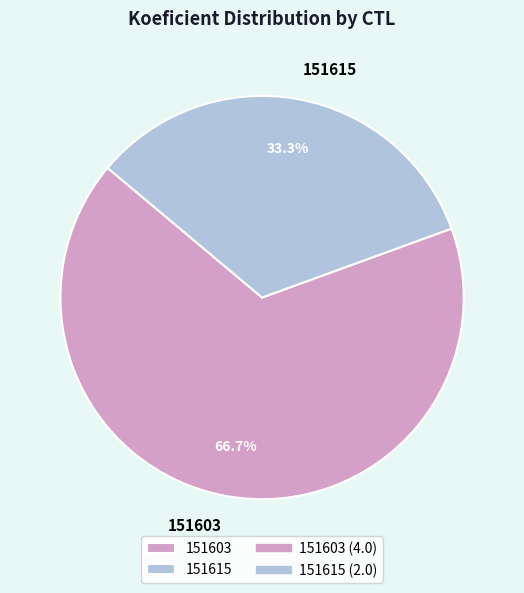

True or false: 151615 accounts for 45% of the total.

False